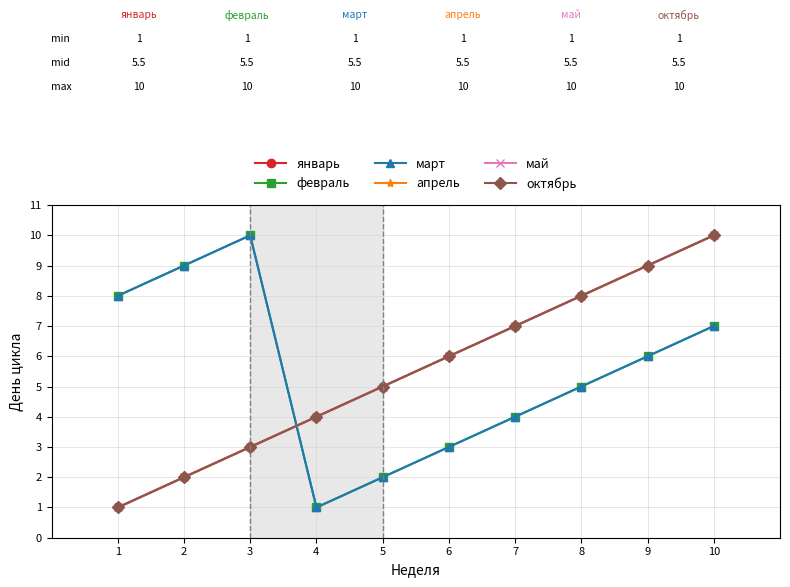

What value does the январь series have at 2?

2